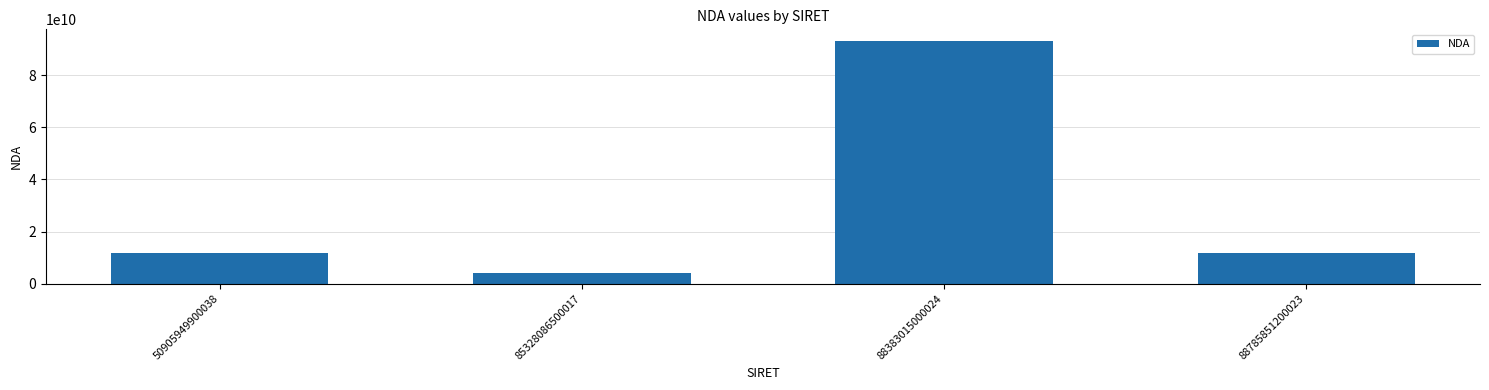

What is the difference between the second highest and minimum values?

7937662494